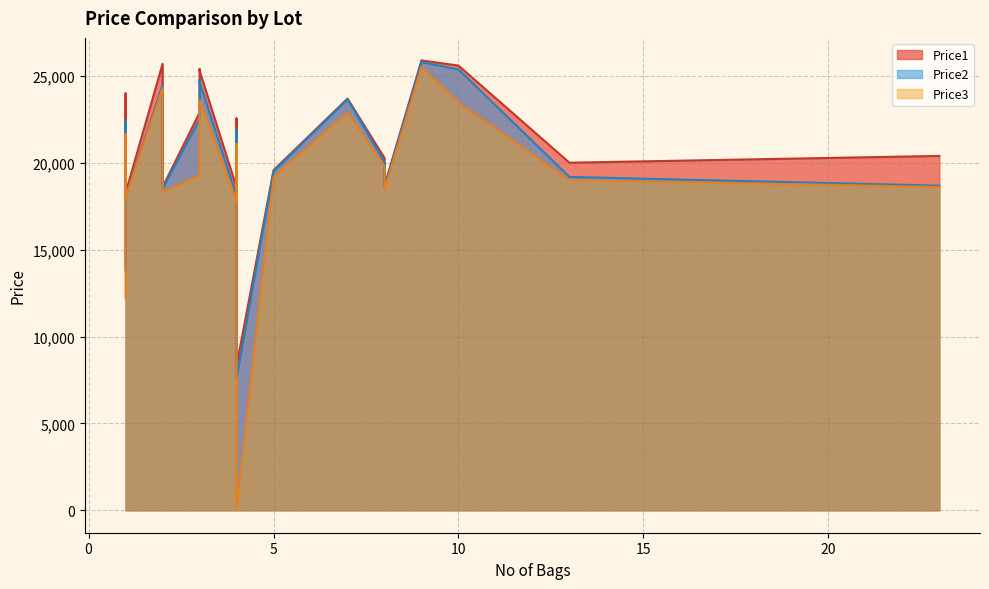

What is the maximum value shown in the chart?

25899